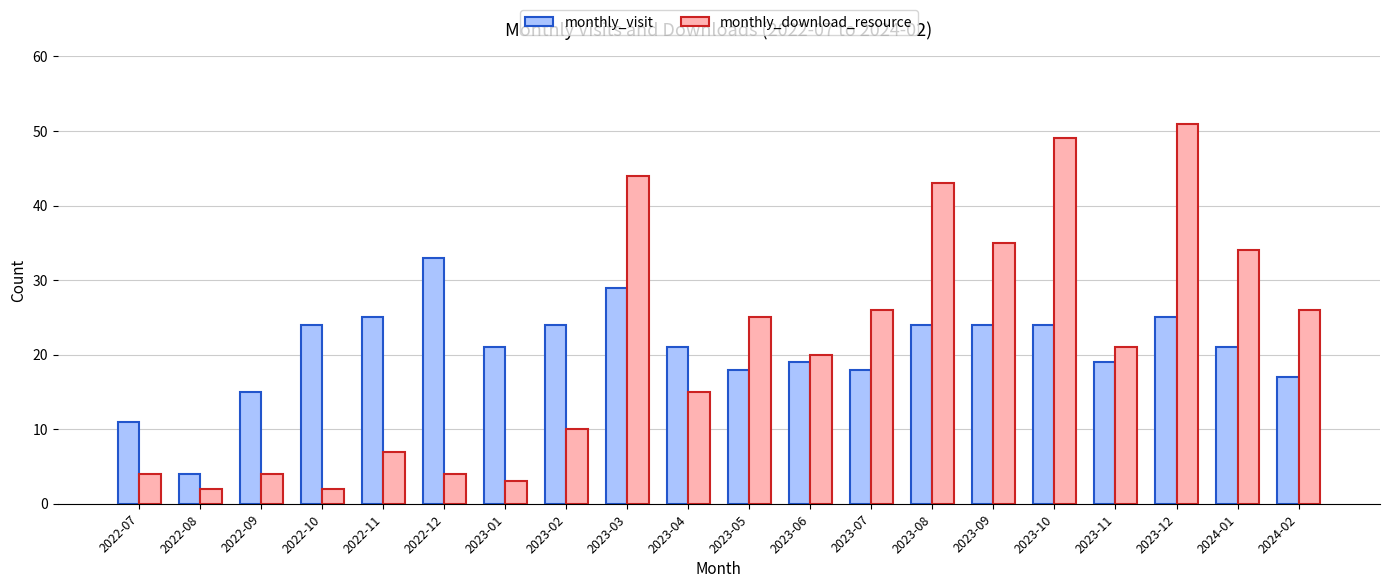

What is the difference between the monthly_visit values at 2023-12 and 2023-11?

6